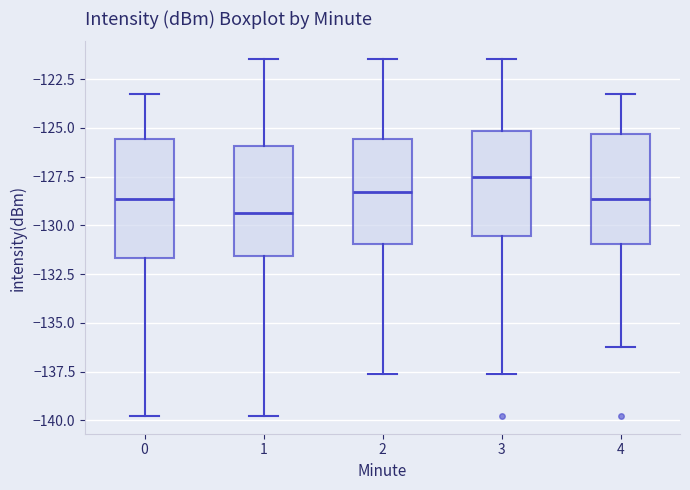

Which box's median line is the highest?

3